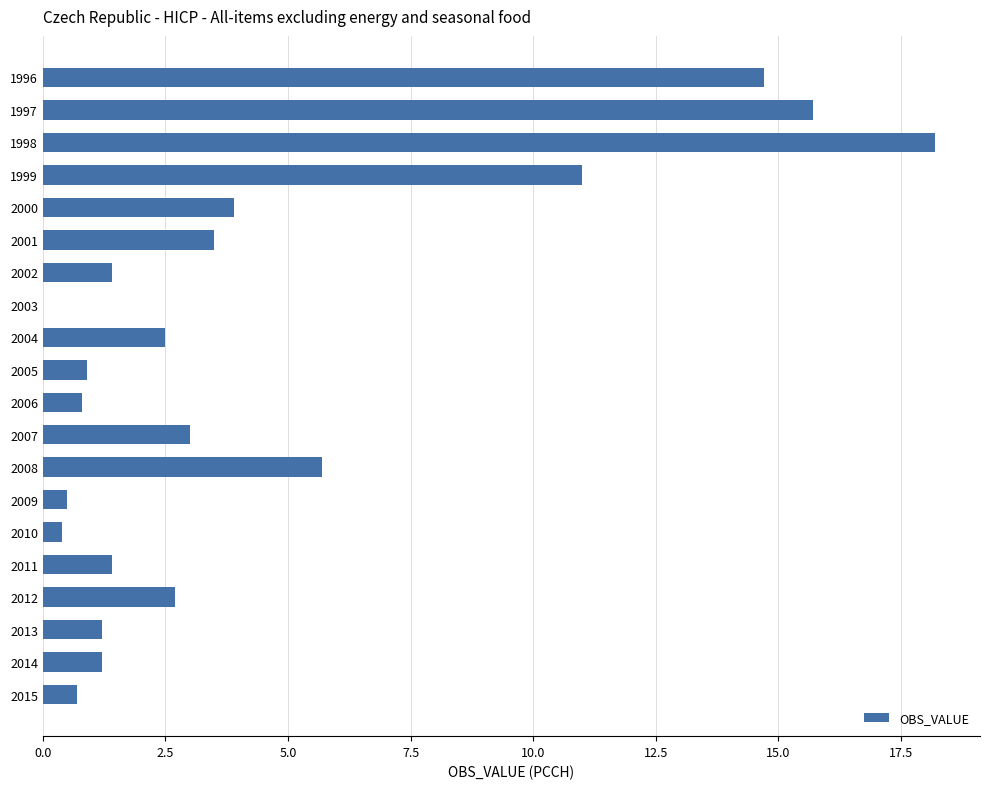

How many positive values are there?

19